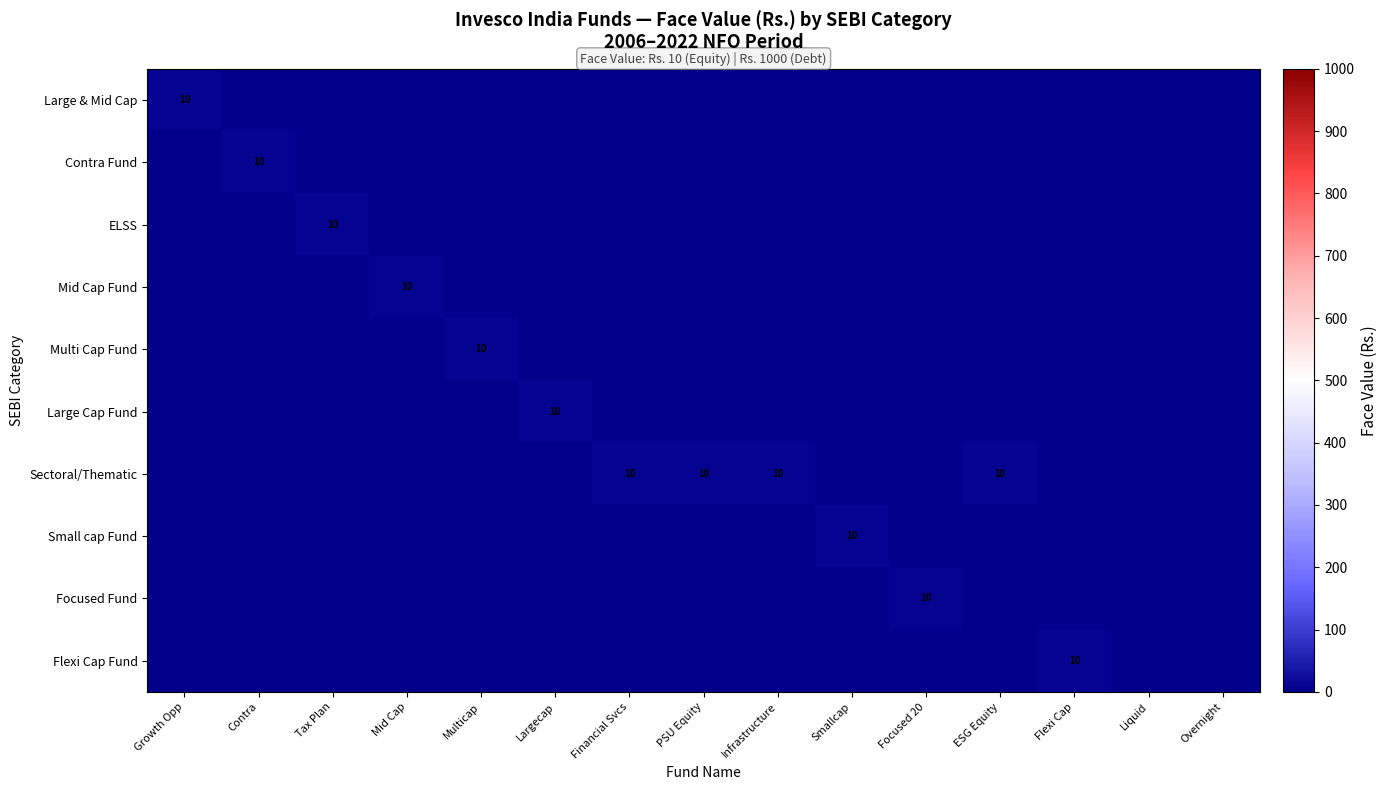

True or false: Sectoral/Thematic has a value of 13 at ESG Equity.

False